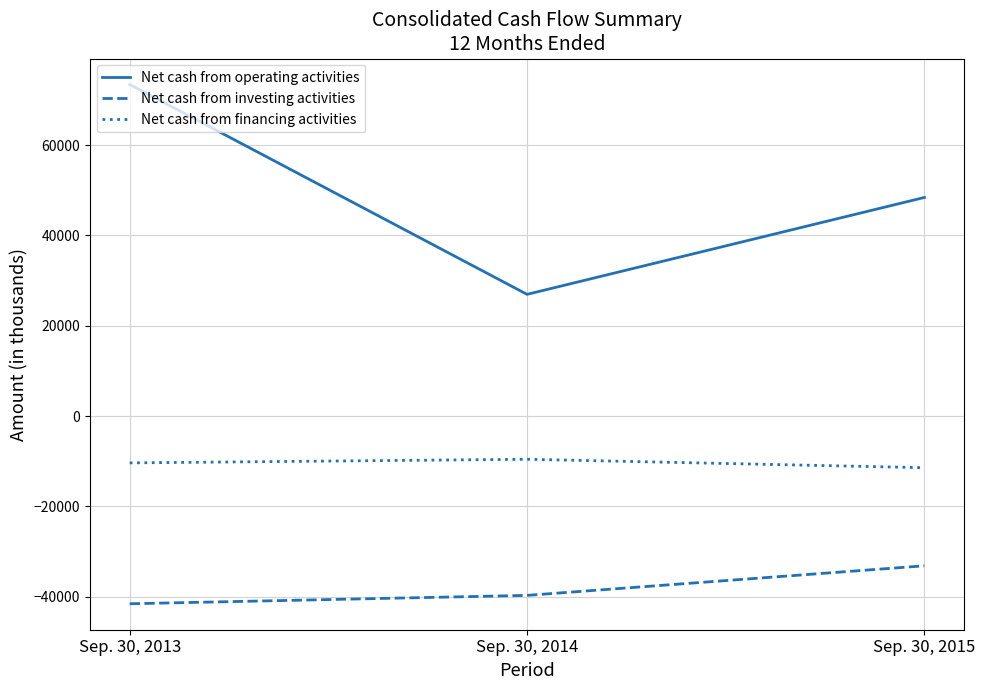

Reading left to right, extract all data points from this chart.

Net cash from operating activities: Sep. 30, 2013=73404	Sep. 30, 2014=26946	Sep. 30, 2015=48395
Net cash from investing activities: Sep. 30, 2013=-41550	Sep. 30, 2014=-39694	Sep. 30, 2015=-33146
Net cash from financing activities: Sep. 30, 2013=-10362	Sep. 30, 2014=-9564	Sep. 30, 2015=-11431